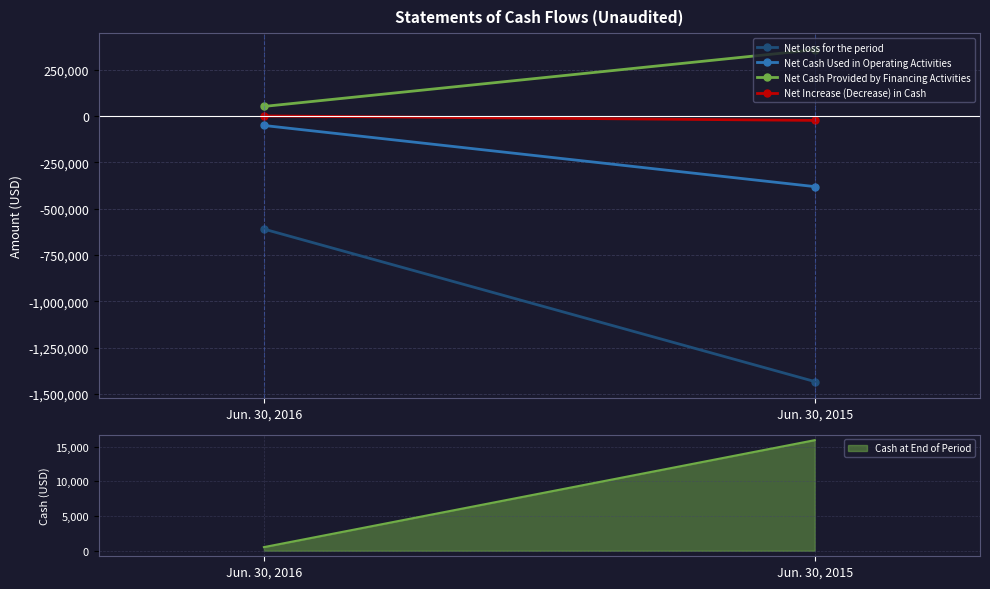

How many lines are shown in the chart?

4